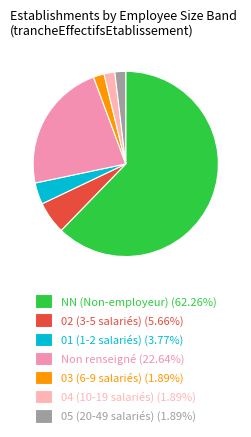

Count the number of slices in the pie.

7